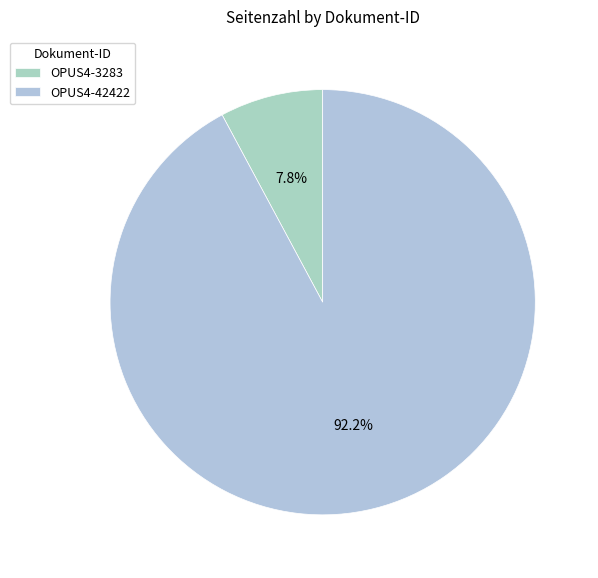

True or false: OPUS4-3283 accounts for 8% of the total.

True